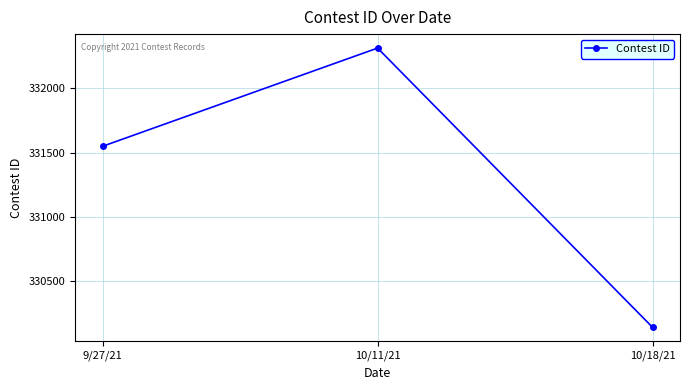

What is the sum of all values?

994001